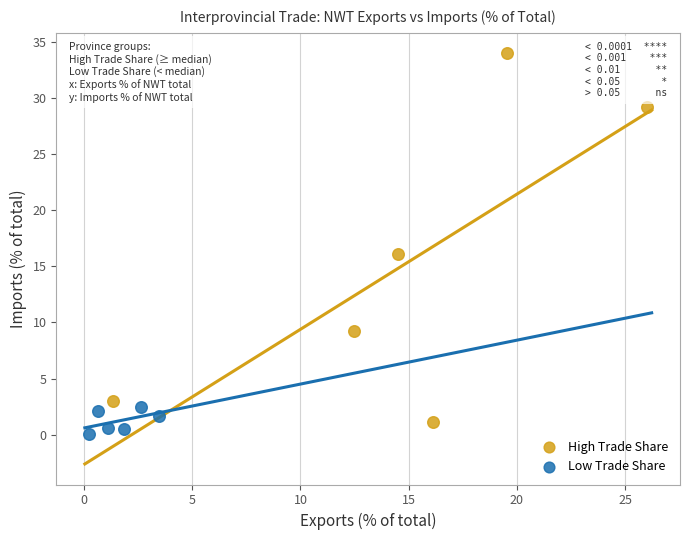

Which series has the largest Y range (max minus min)?

High Trade Share